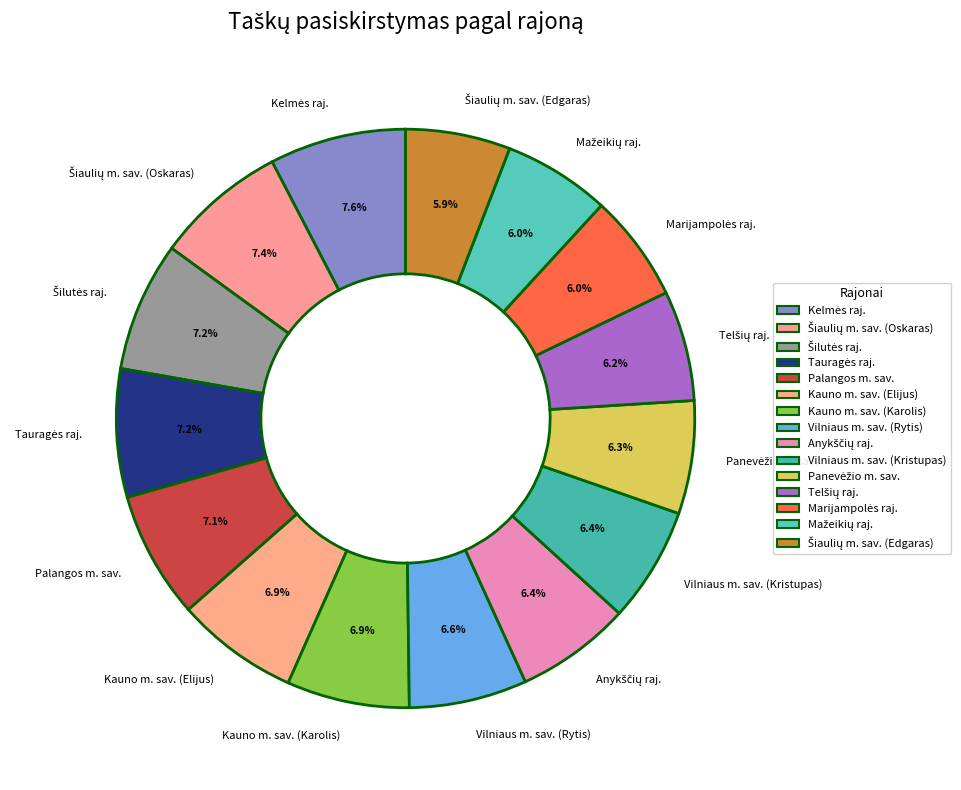

How much of the chart is everything except Vilniaus m. sav. (Rytis)?

93.4%